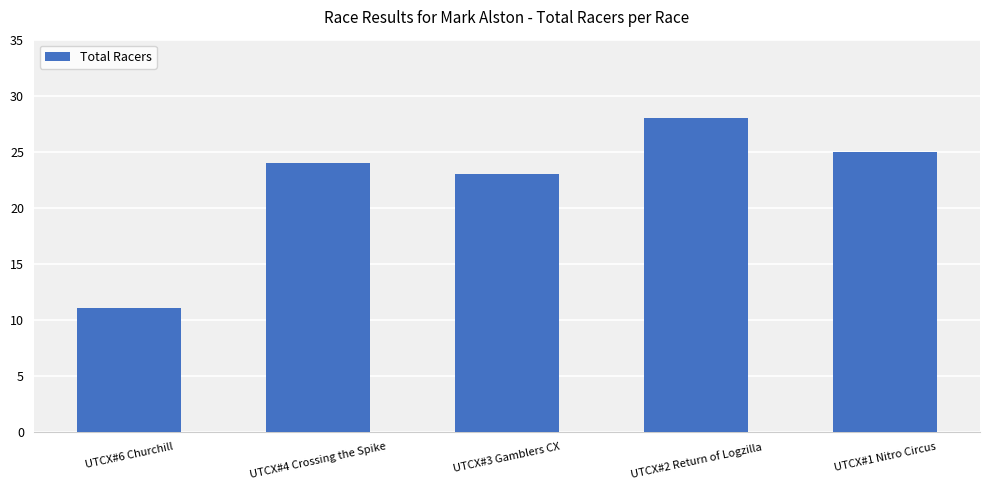

What is the label of the 2nd bar from the left?

UTCX#4 Crossing the Spike